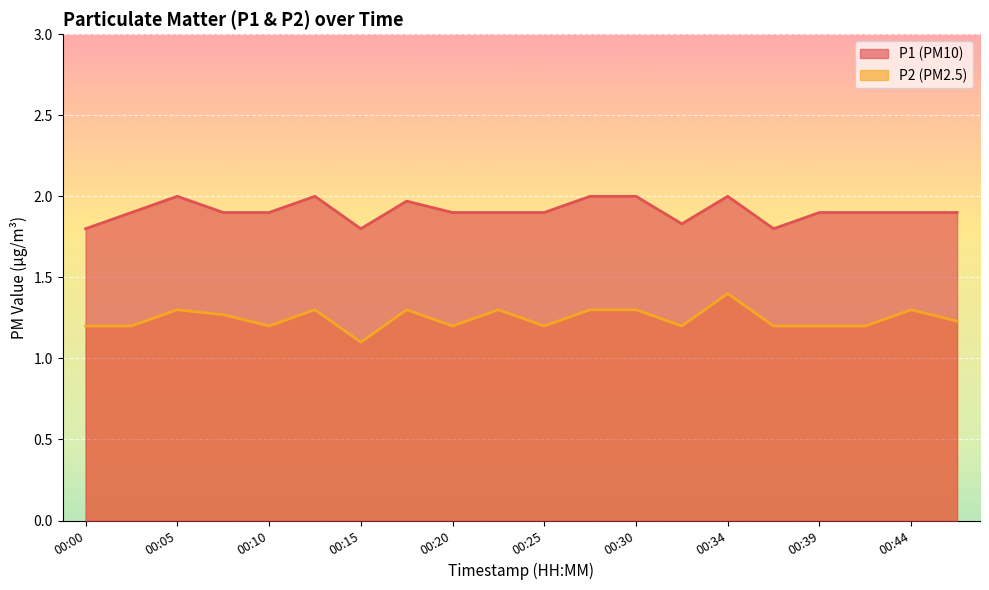

Is the value of P1 at 00:42 greater than the value of P2 at 00:22?

Yes